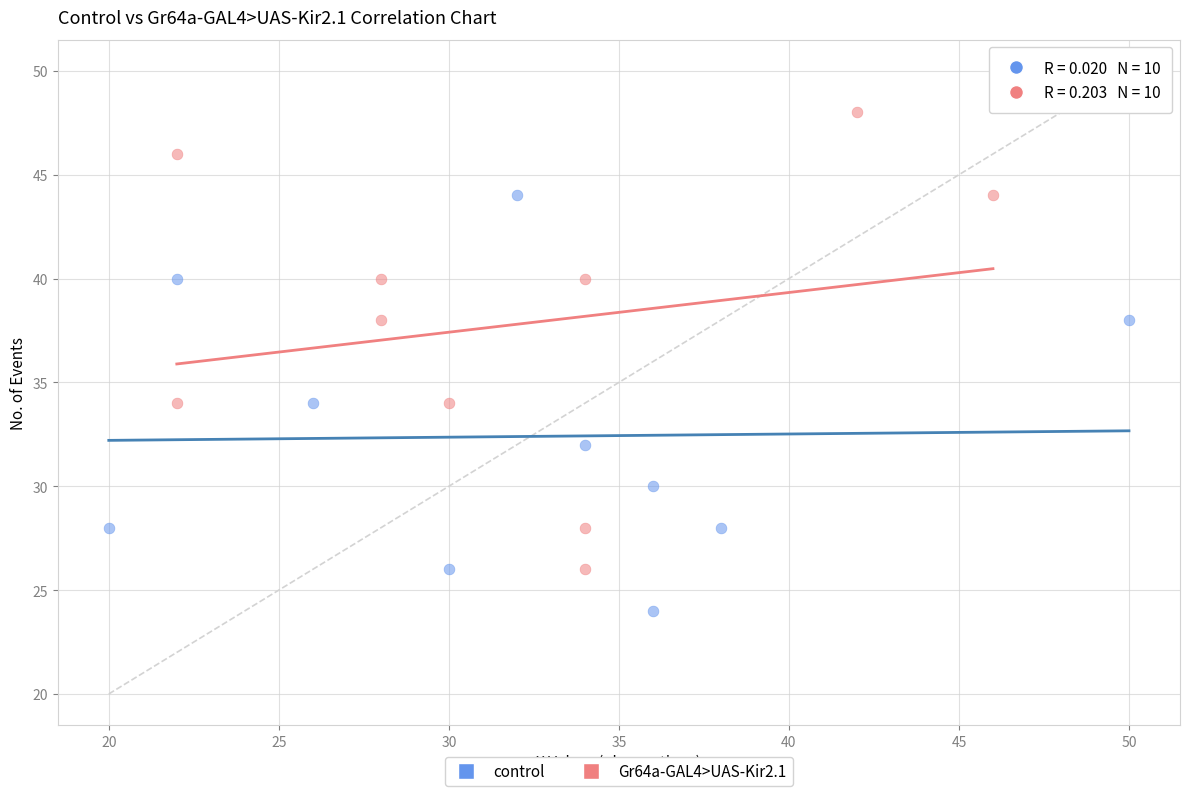

Which series contains the highest Y value?

Gr64a-GAL4>UAS-Kir2.1